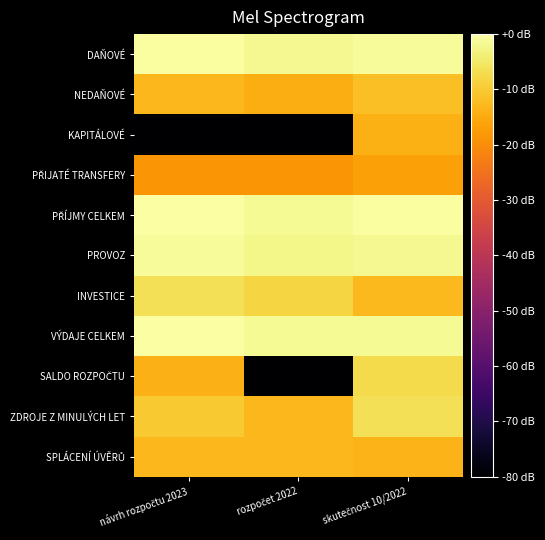

Count the number of data series in this chart.

11